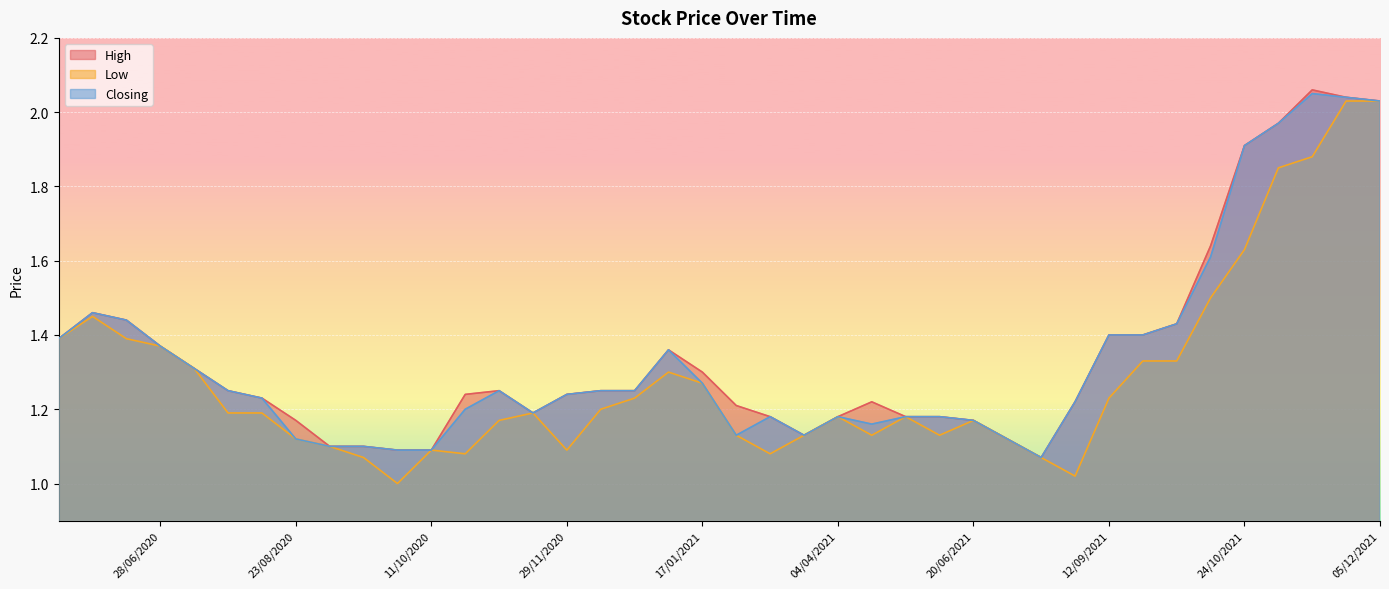

Which series has the largest total across all categories?

High